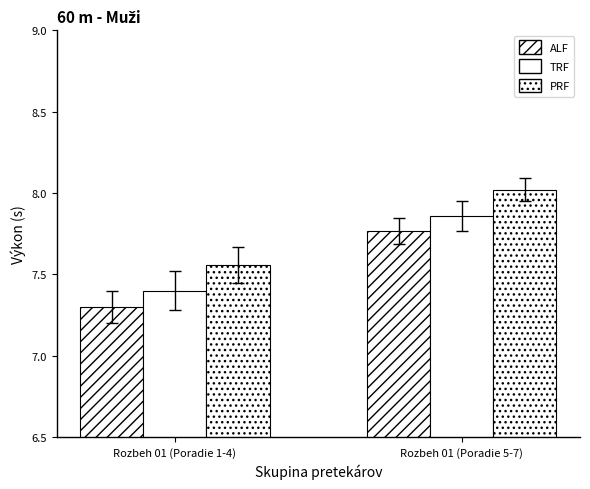

How many bars are there in each group?

3